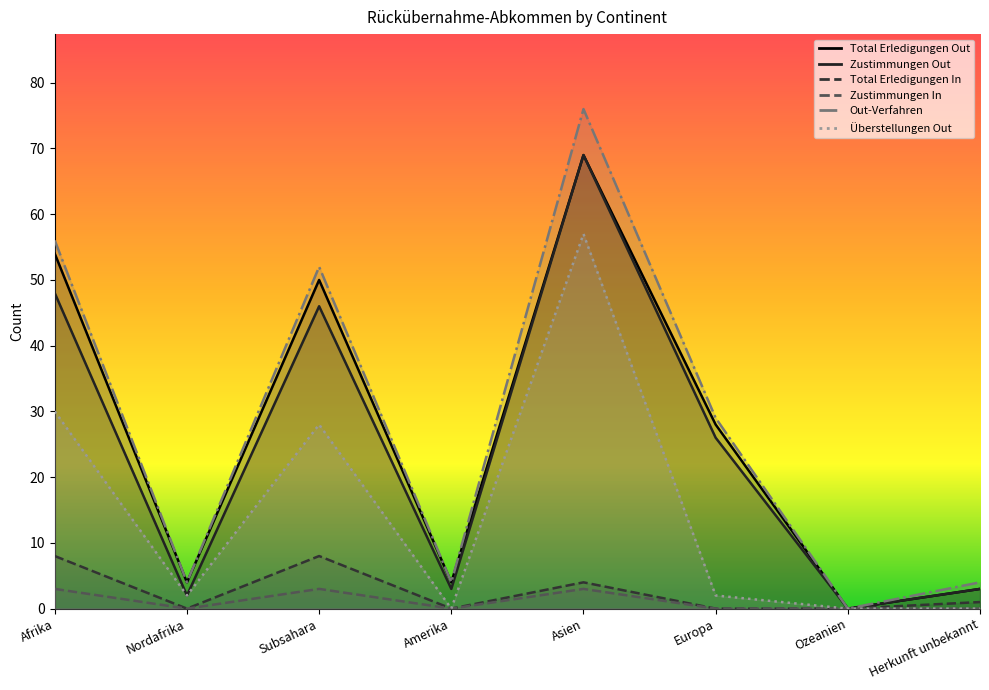

Reading right to left, what are all the values shown in this chart?

Total Erledigungen Out: Herkunft unbekannt=3	Ozeanien=0	Europa=28	Asien=69	Amerika=4	Subsahara=50	Nordafrika=4	Afrika=54
Zustimmungen Out: Herkunft unbekannt=3	Ozeanien=0	Europa=26	Asien=69	Amerika=3	Subsahara=46	Nordafrika=2	Afrika=48
Total Erledigungen In: Herkunft unbekannt=1	Ozeanien=0	Europa=0	Asien=4	Amerika=0	Subsahara=8	Nordafrika=0	Afrika=8
Zustimmungen In: Herkunft unbekannt=0	Ozeanien=0	Europa=0	Asien=3	Amerika=0	Subsahara=3	Nordafrika=0	Afrika=3
Out-Verfahren: Herkunft unbekannt=4	Ozeanien=0	Europa=29	Asien=76	Amerika=4	Subsahara=52	Nordafrika=4	Afrika=56
Überstellungen Out: Herkunft unbekannt=0	Ozeanien=0	Europa=2	Asien=57	Amerika=0	Subsahara=28	Nordafrika=2	Afrika=30